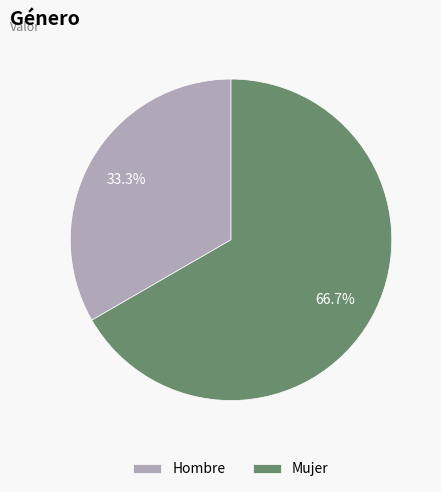

To the nearest percent, what percentage of the pie is Hombre?

33%